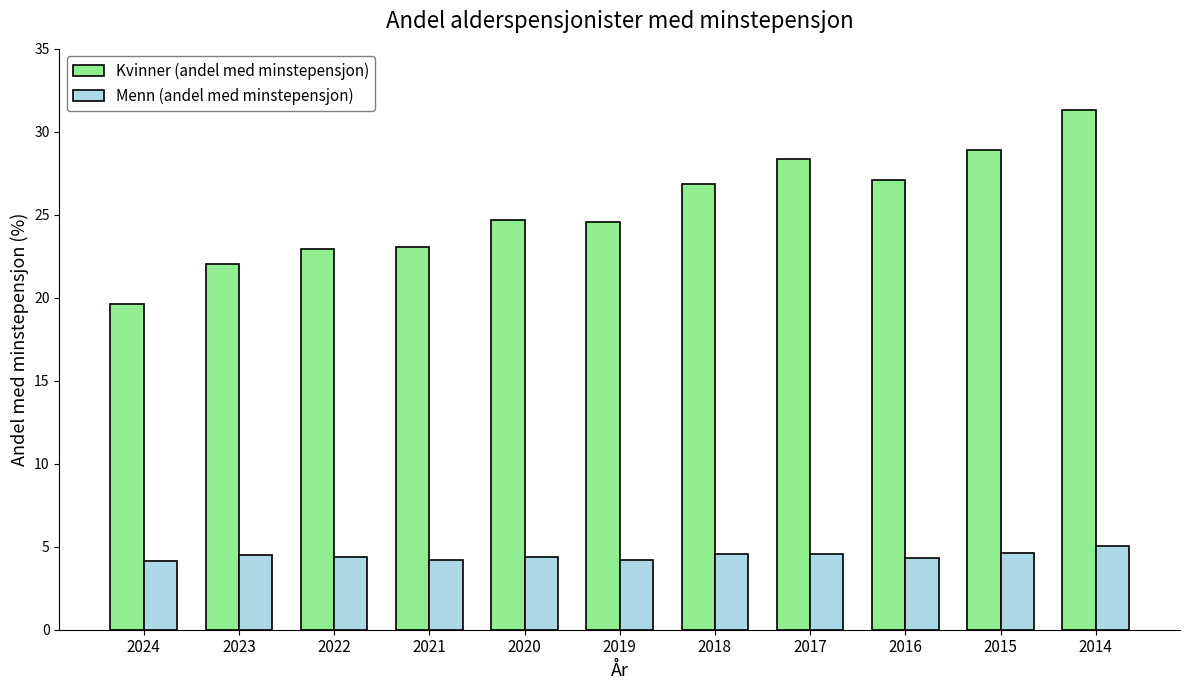

Is the value of Kvinner (andel med minstepensjon) at 2019 greater than the value of Menn (andel med minstepensjon) at 2017?

Yes